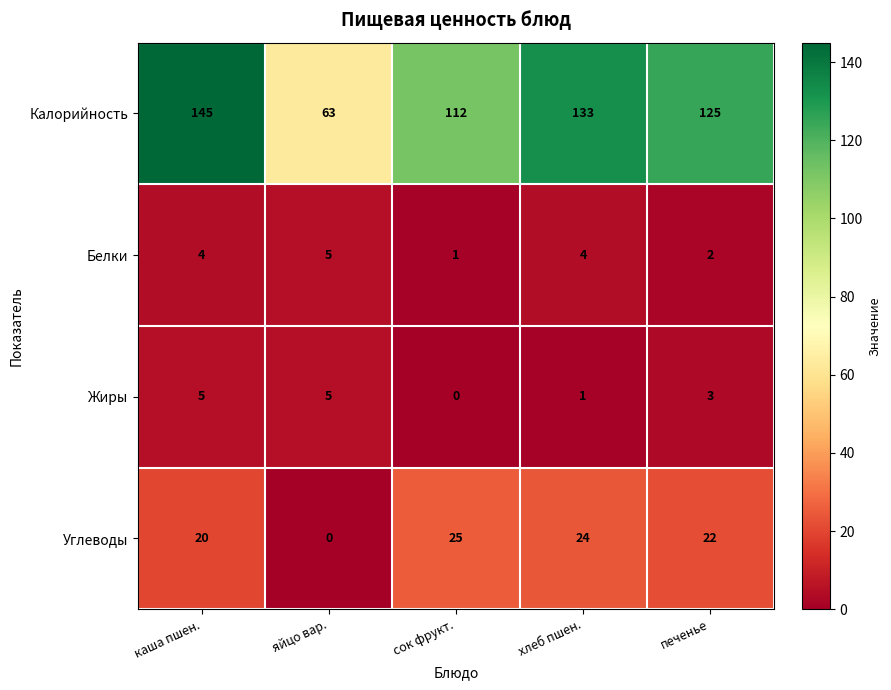

What is the spread (max minus min) of values at каша пшен.?

141